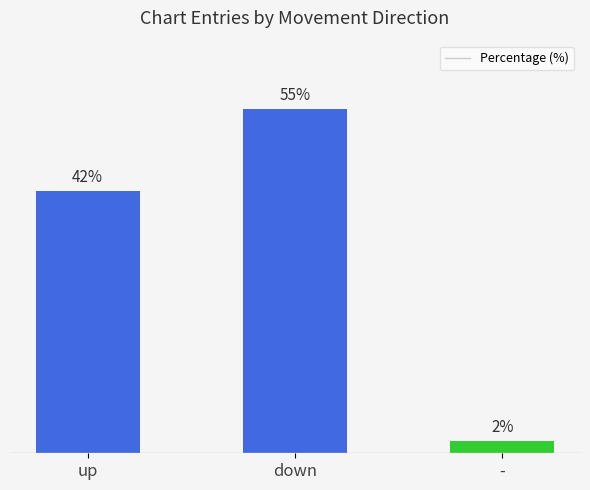

Between down and -, which is larger?

down